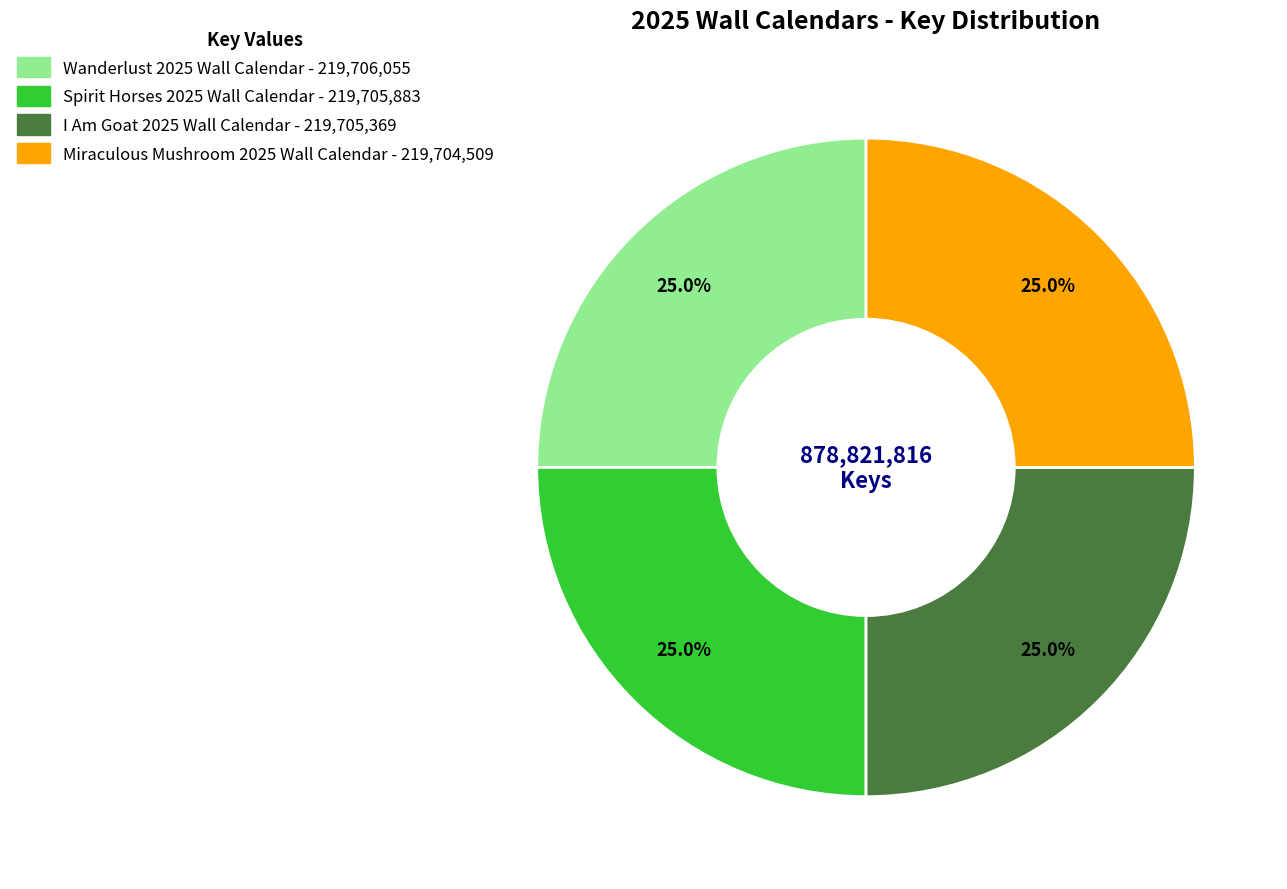

Combined, what portion of the pie is Spirit Horses 2025 Wall Calendar and Miraculous Mushroom 2025 Wall Calendar?

50.0%